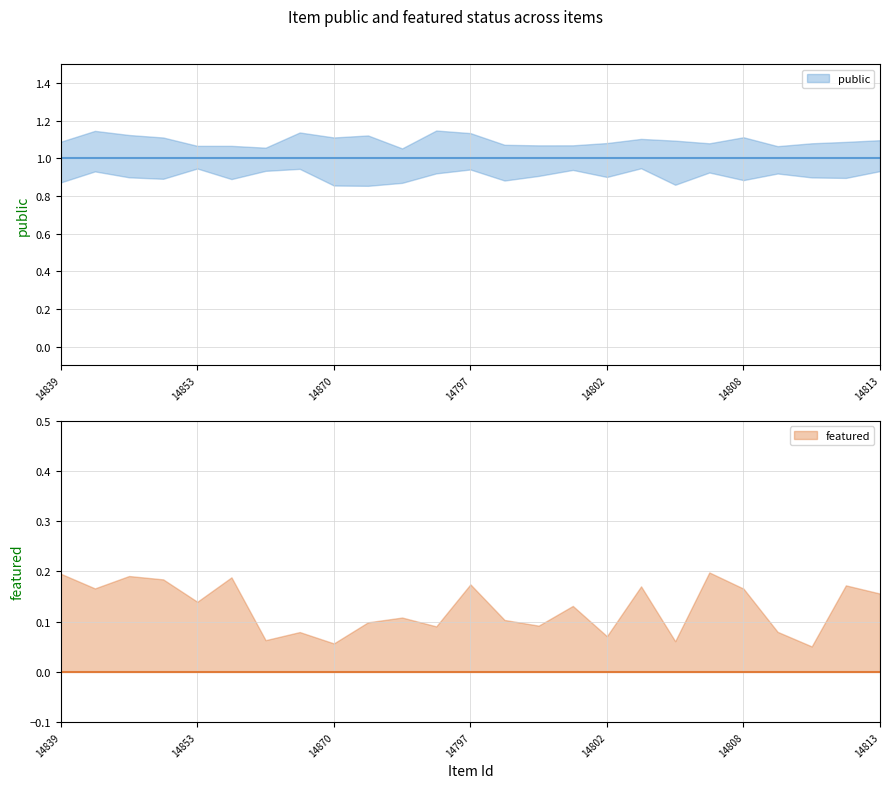

True or false: public has more than 1 points higher than both neighbors.

False